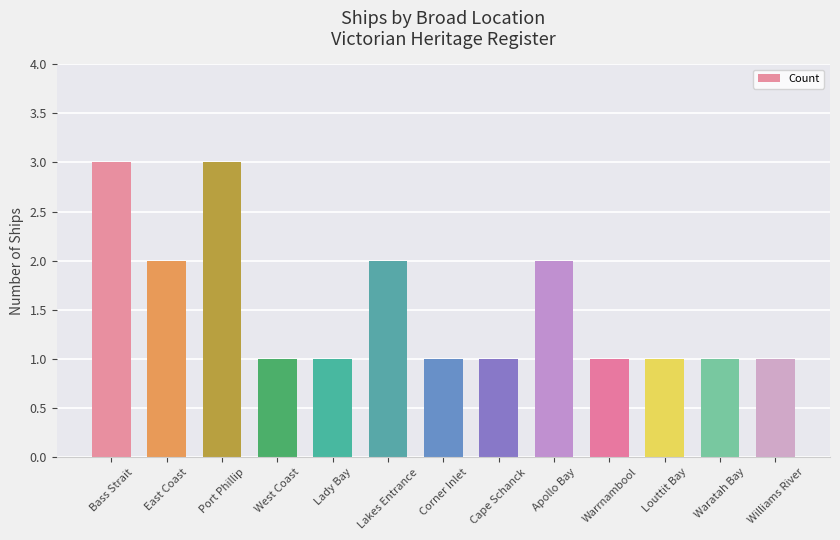

What is the sum of all values?

20